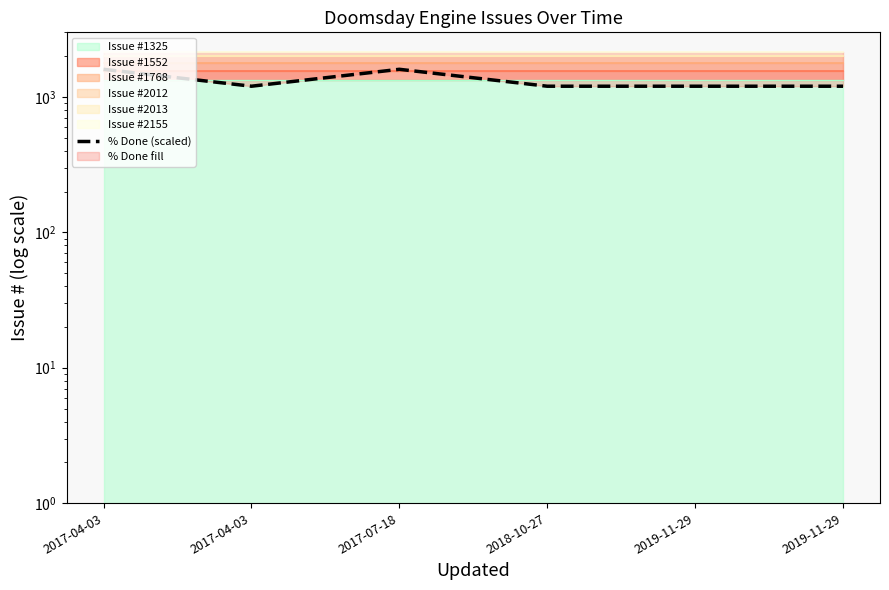

What is the smallest value displayed?

1200